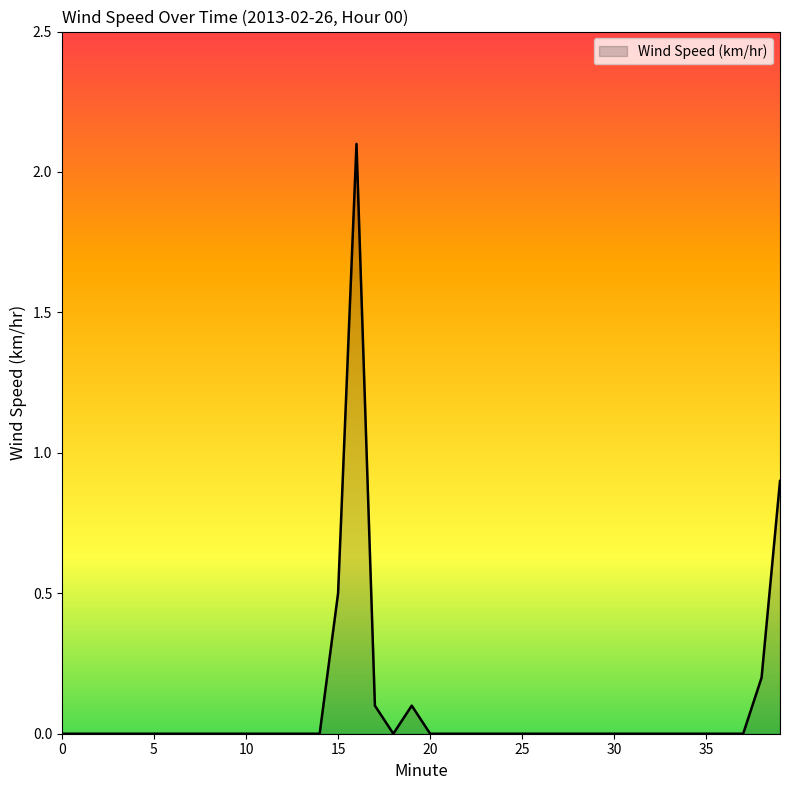

How many categories are shown in the chart?

40